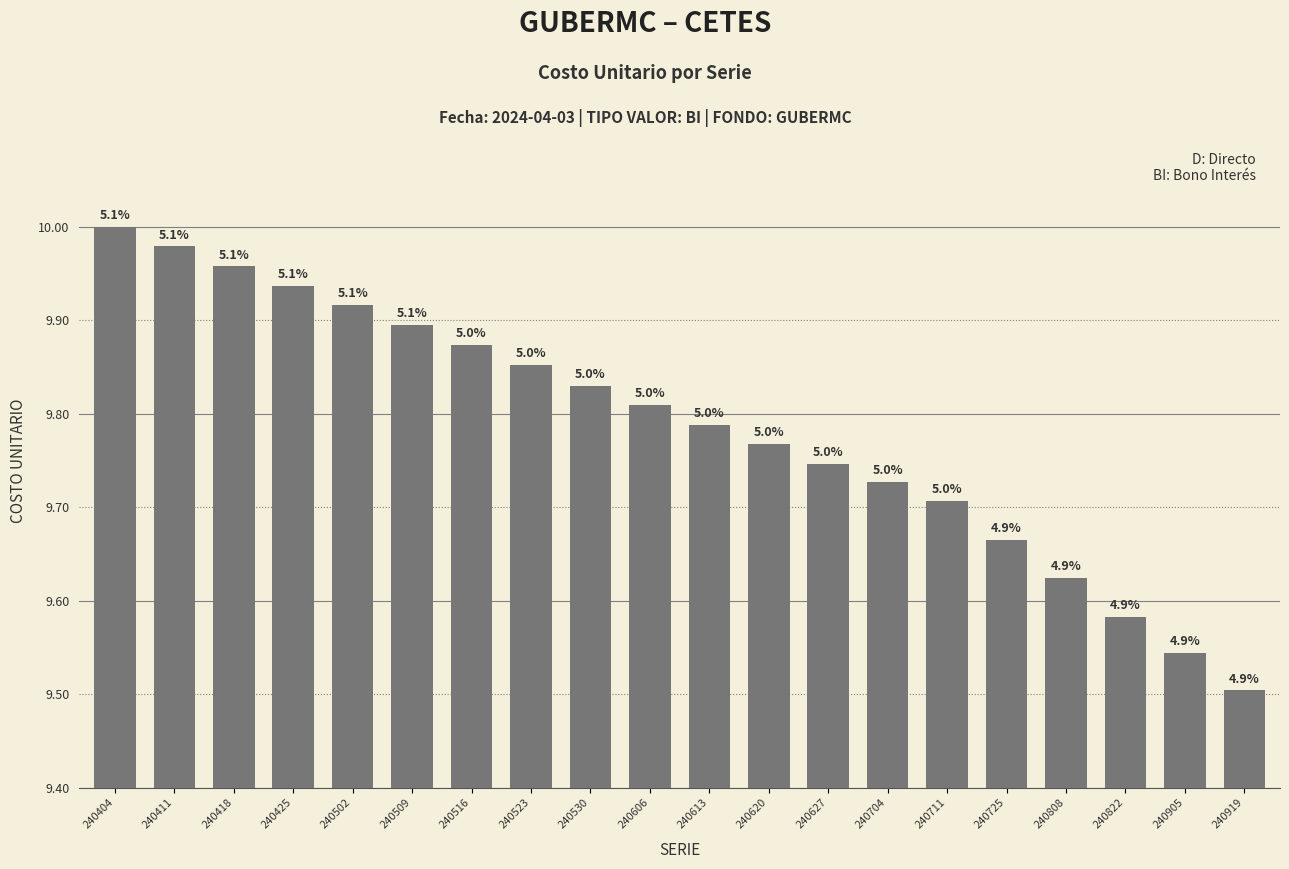

Does the chart contain any negative values?

No